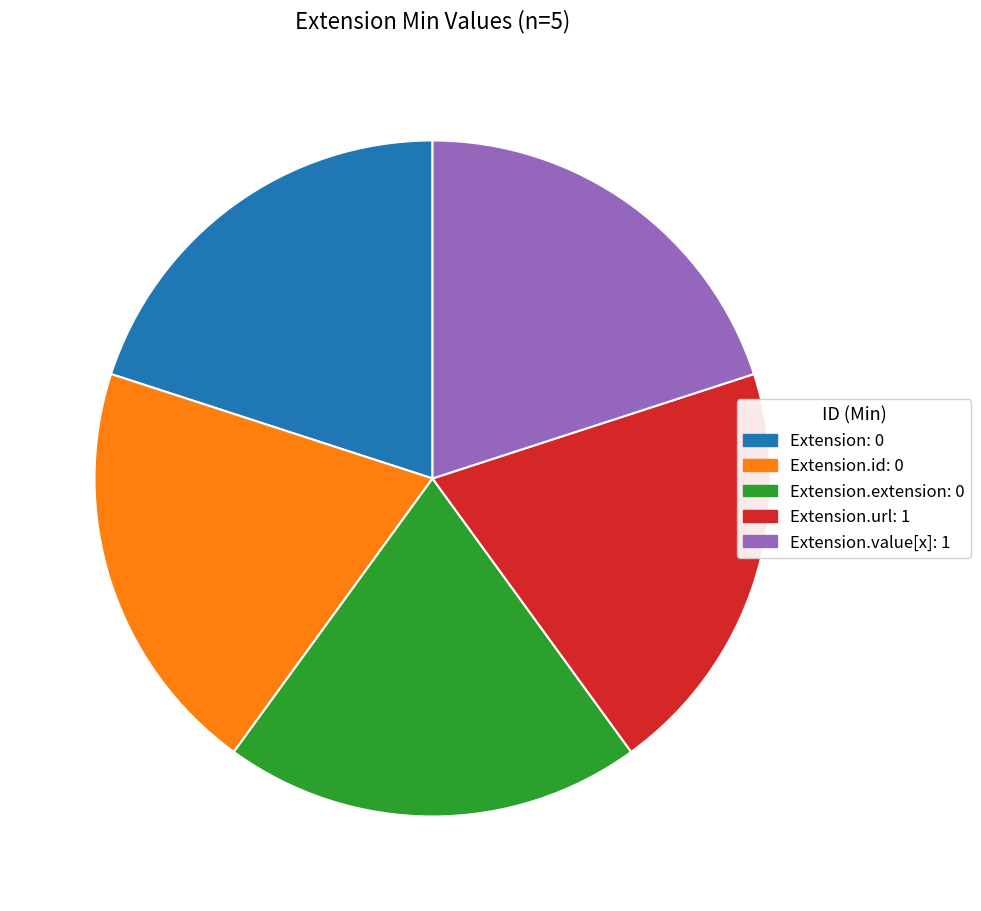

Approximately how many times larger is the value at Extension.url: 1 compared to Extension.id: 0?

1.0